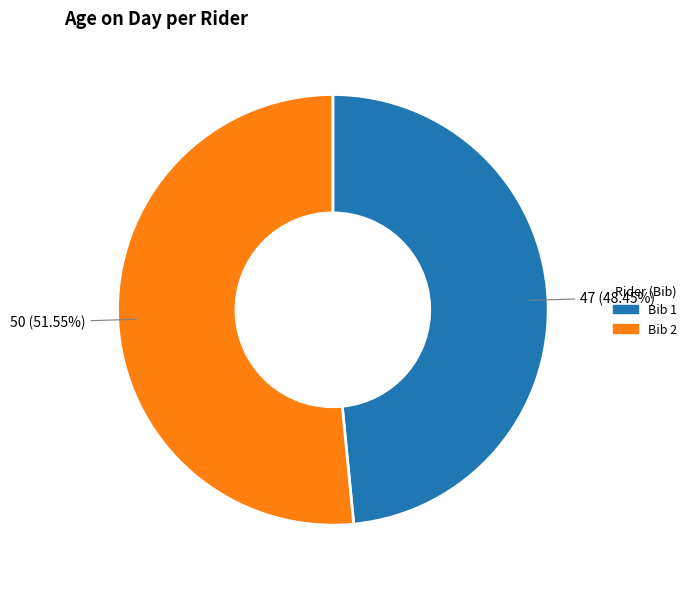

How many segments does this pie chart have?

2